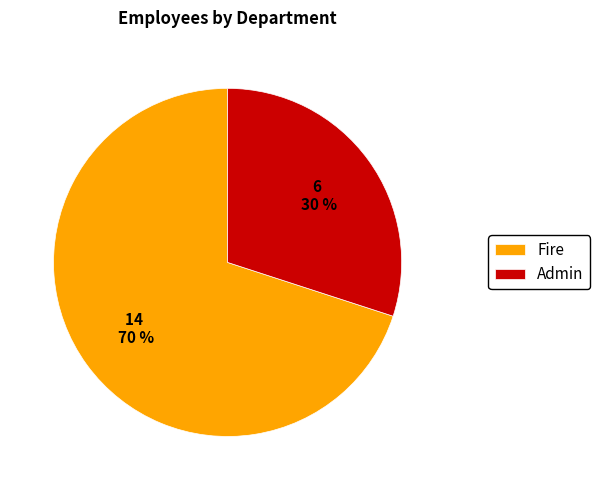

Count the number of slices in the pie.

2